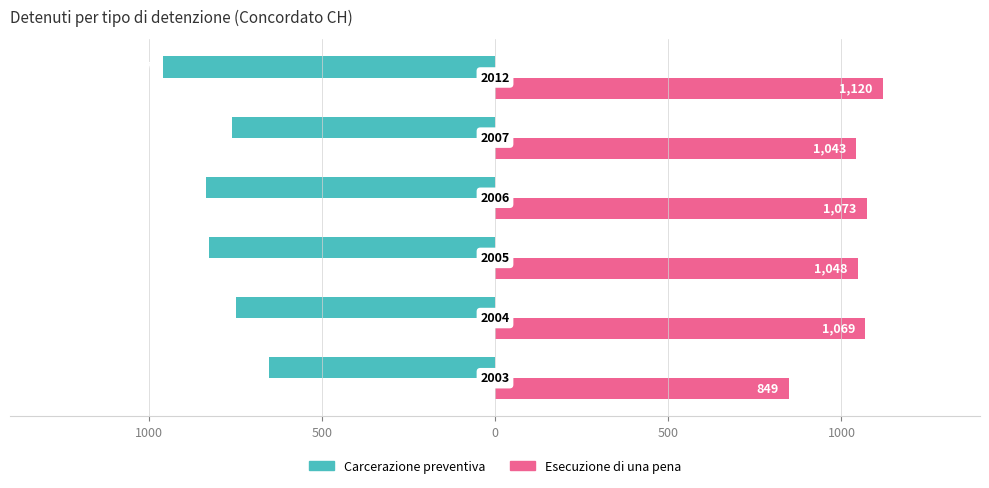

What is the minimum value for Carcerazione preventiva?

-957